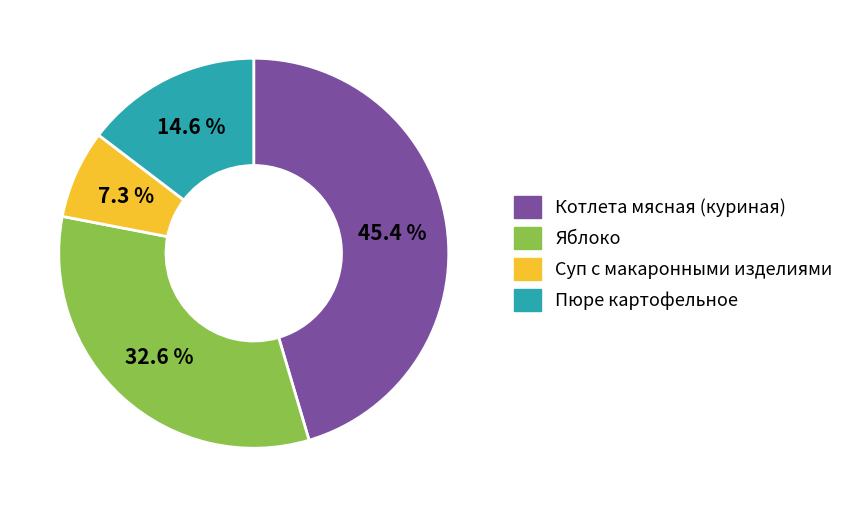

Is there any slice that represents more than half of the pie?

No